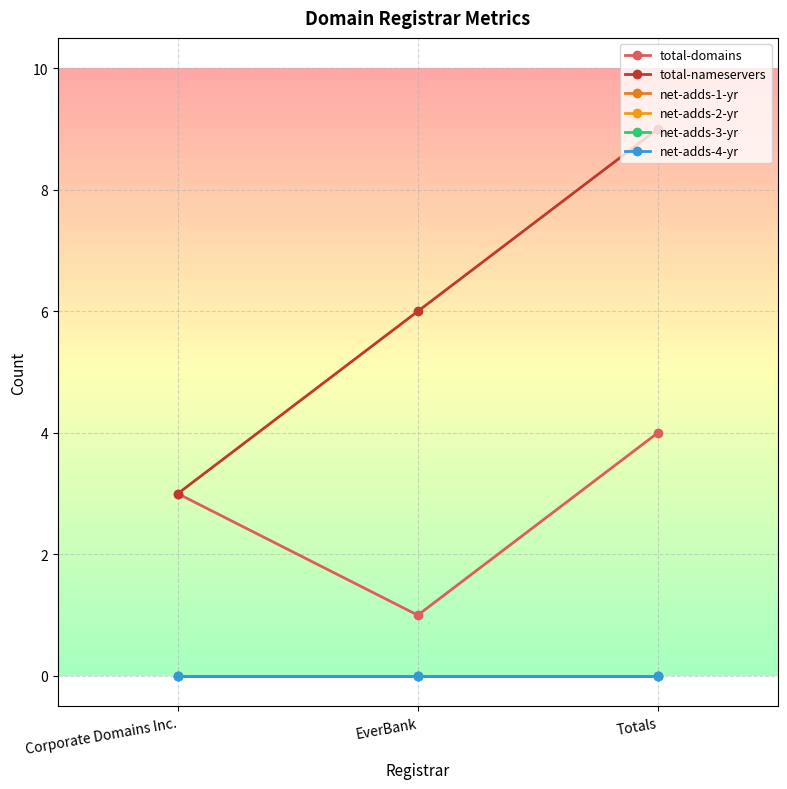

Reading left to right, extract all data points from this chart.

total-domains: Corporate Domains Inc.=3	EverBank=1	Totals=4
total-nameservers: Corporate Domains Inc.=3	EverBank=6	Totals=9
net-adds-1-yr: Corporate Domains Inc.=0	EverBank=0	Totals=0
net-adds-2-yr: Corporate Domains Inc.=0	EverBank=0	Totals=0
net-adds-3-yr: Corporate Domains Inc.=0	EverBank=0	Totals=0
net-adds-4-yr: Corporate Domains Inc.=0	EverBank=0	Totals=0